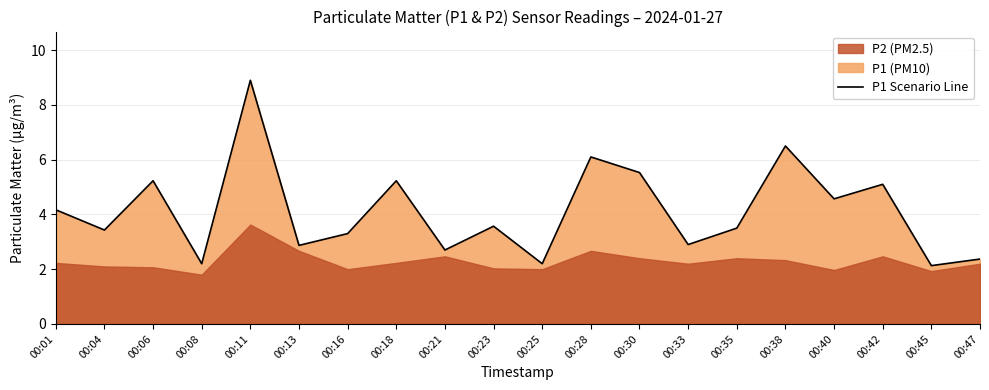

Where does the data first go above 3?

00:01